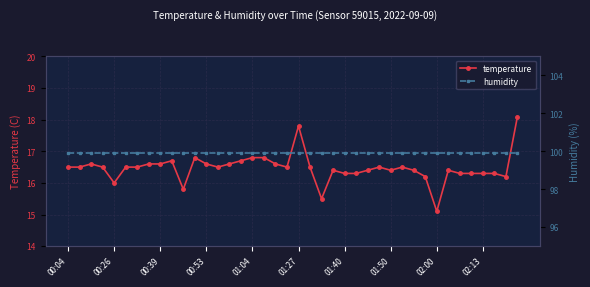

What is the difference between the maximum and second lowest values in the temperature series?

2.6